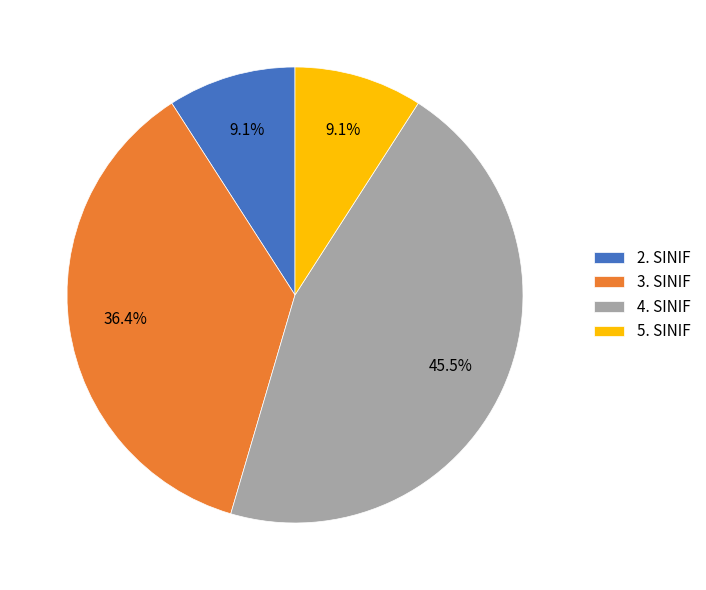

Is there any slice that represents more than half of the pie?

No